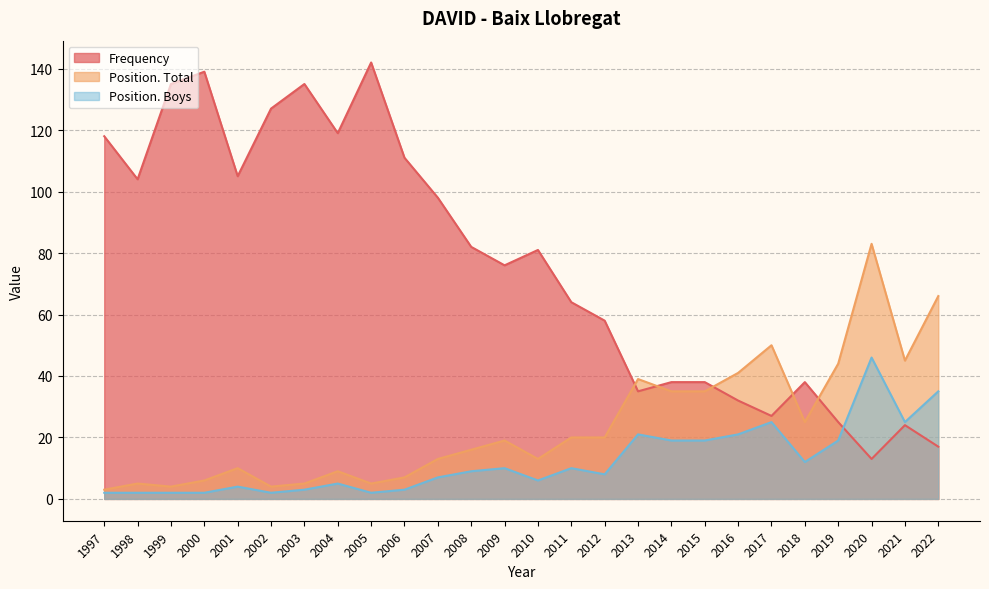

At which category does Frequency reach its first local peak?

2000